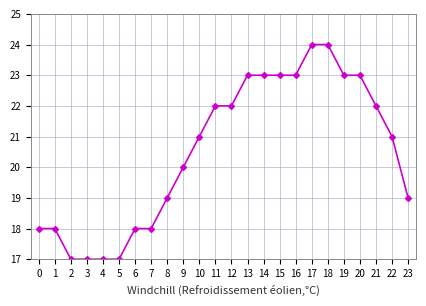

Count the values in the range 18 to 23.

18